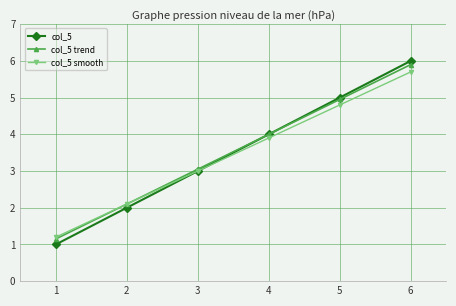

What is the greatest value displayed?

6.0